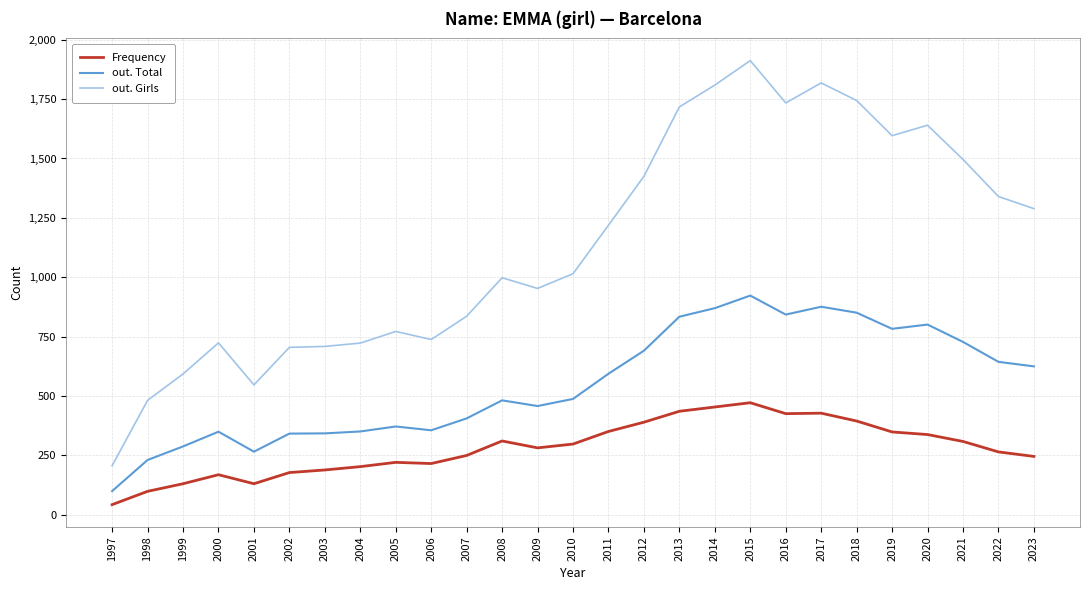

True or false: Frequency and out. Girls intersect in this chart.

False